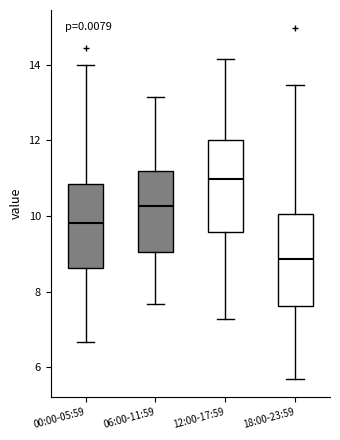

Reading left to right, read every box against the y-axis: the position of its median line, the range the box covers, and the ends of its whiskers. The values are not printed on the chart, so give them approximately, as read against the axis.

00:00-05:59: median 9.8, box 8.6 to 10.8, whiskers 6.6 to 14.0
06:00-11:59: median 10.2, box 9.0 to 11.2, whiskers 7.6 to 13.2
12:00-17:59: median 11.0, box 9.6 to 12.0, whiskers 7.2 to 14.2
18:00-23:59: median 8.8, box 7.6 to 10.0, whiskers 5.6 to 13.4